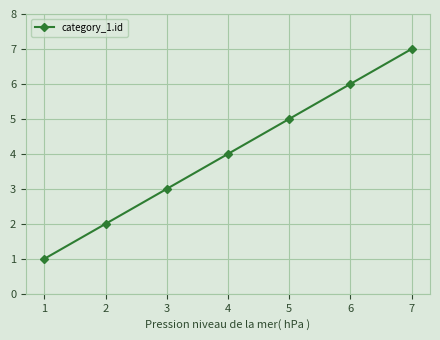

What is the value of the 2nd point from the left?

2